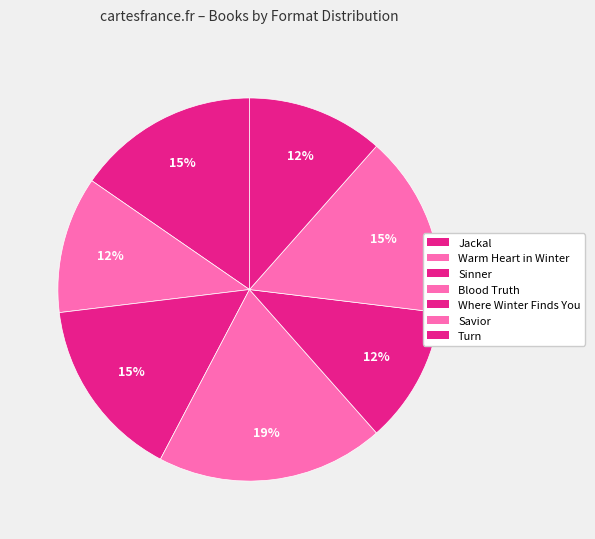

Which slice is the smallest?

Warm Heart in Winter